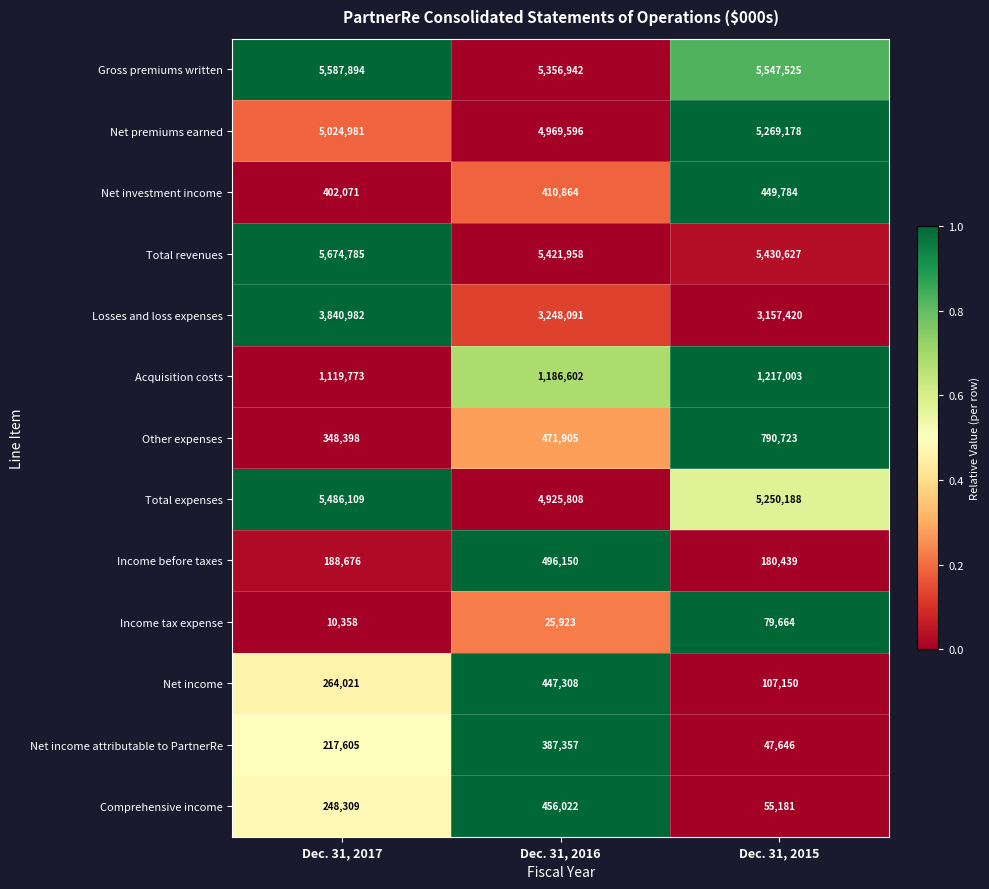

Which category has the lowest value across all series?

Dec. 31, 2017